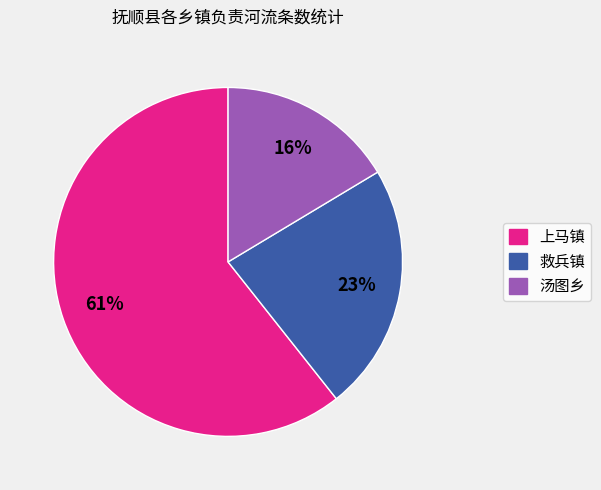

Count the number of slices in the pie.

3